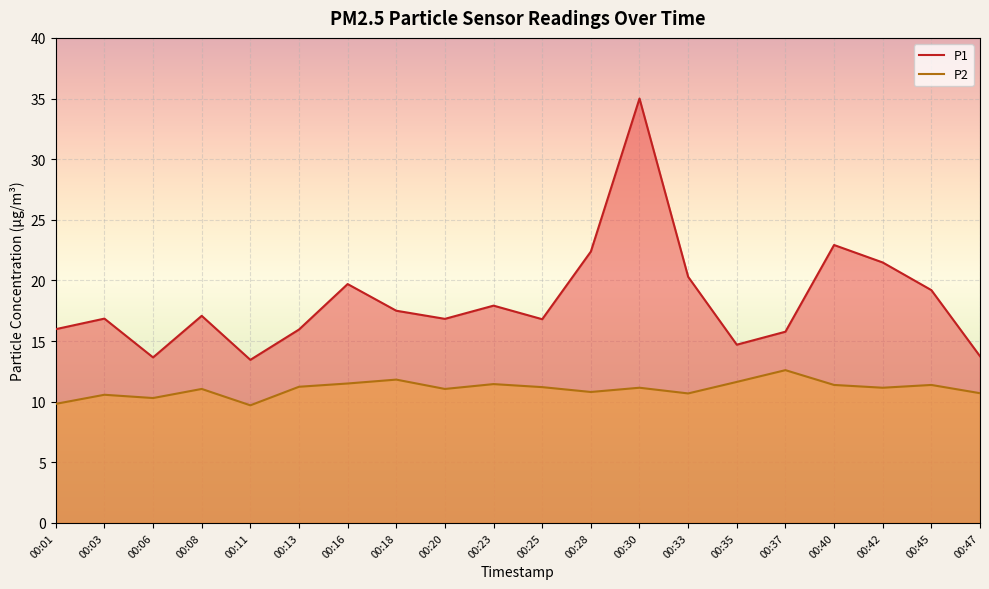

True or false: P2 and P1 cross at least once.

False